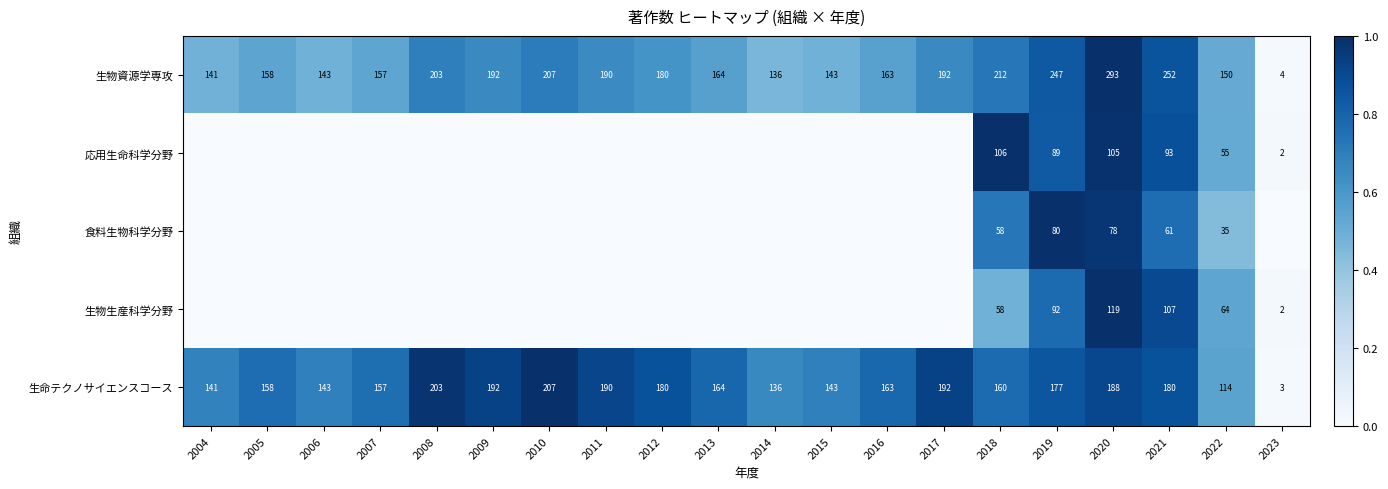

How many distinct data groups are displayed?

5